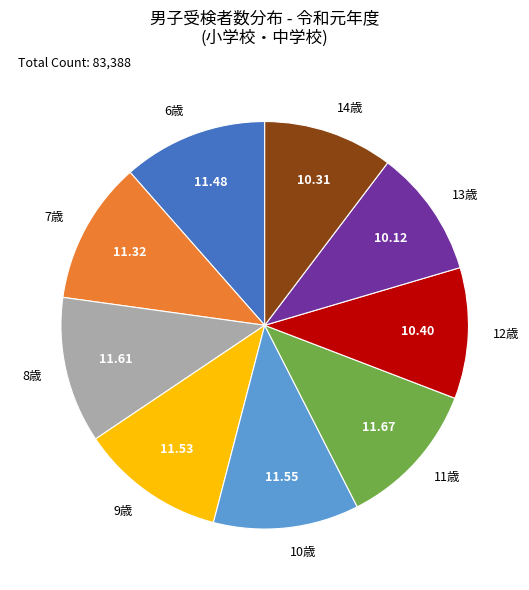

Count the number of slices in the pie.

9